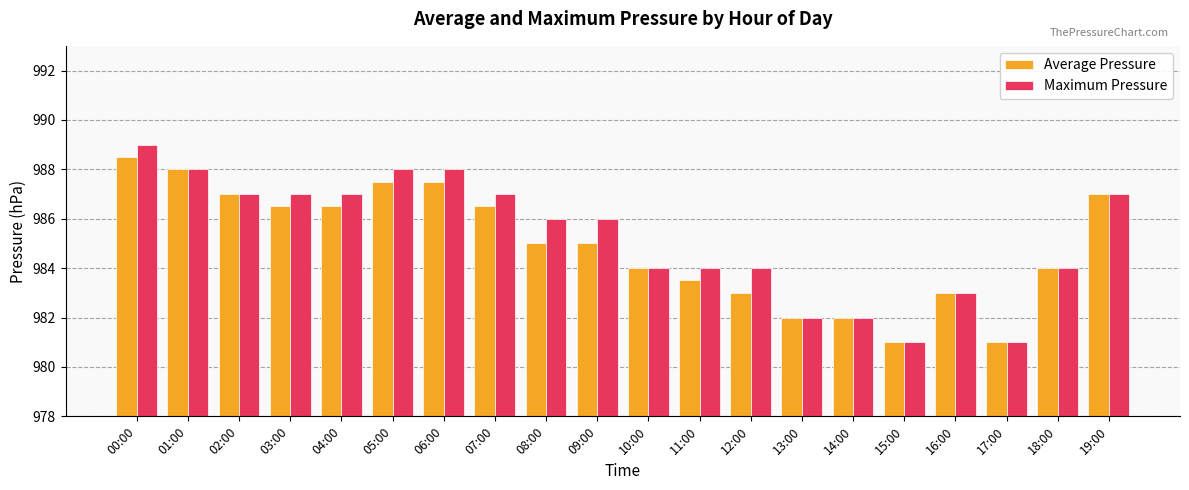

Is the value of Maximum Pressure at 07:00 greater than the value of Average Pressure at 16:00?

Yes